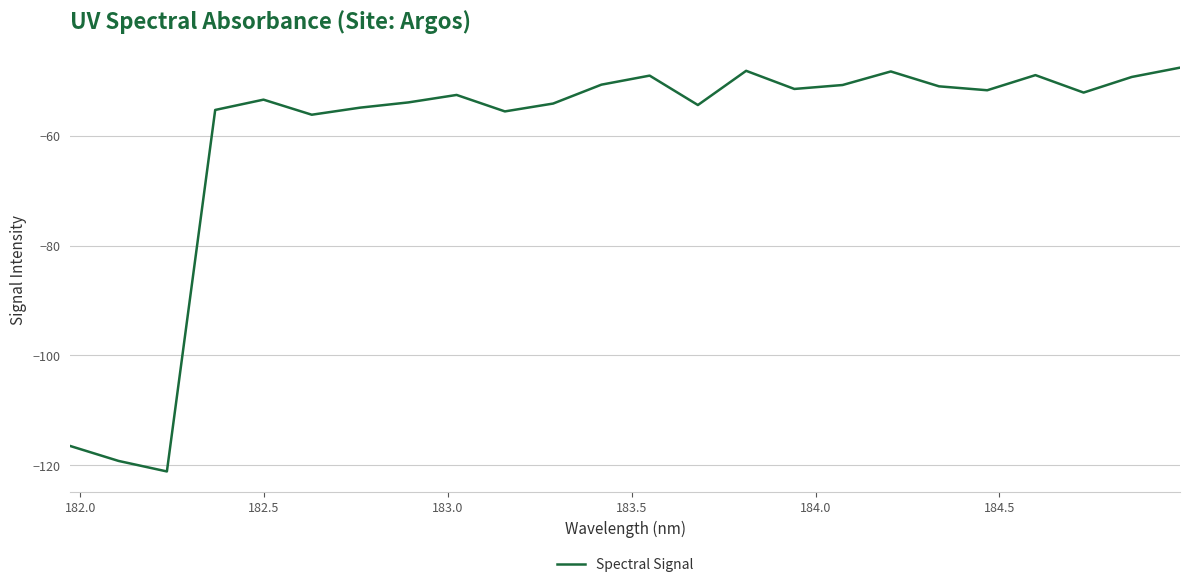

What is the greatest value displayed?

-47.6